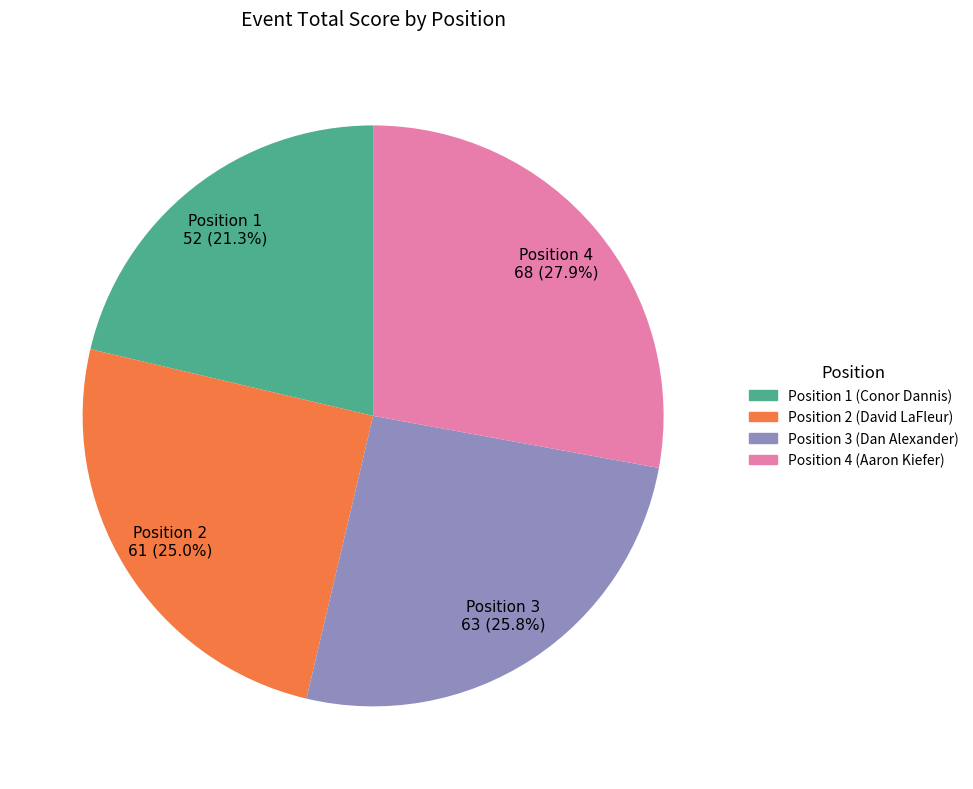

Which category has the biggest portion of the pie?

Position 4